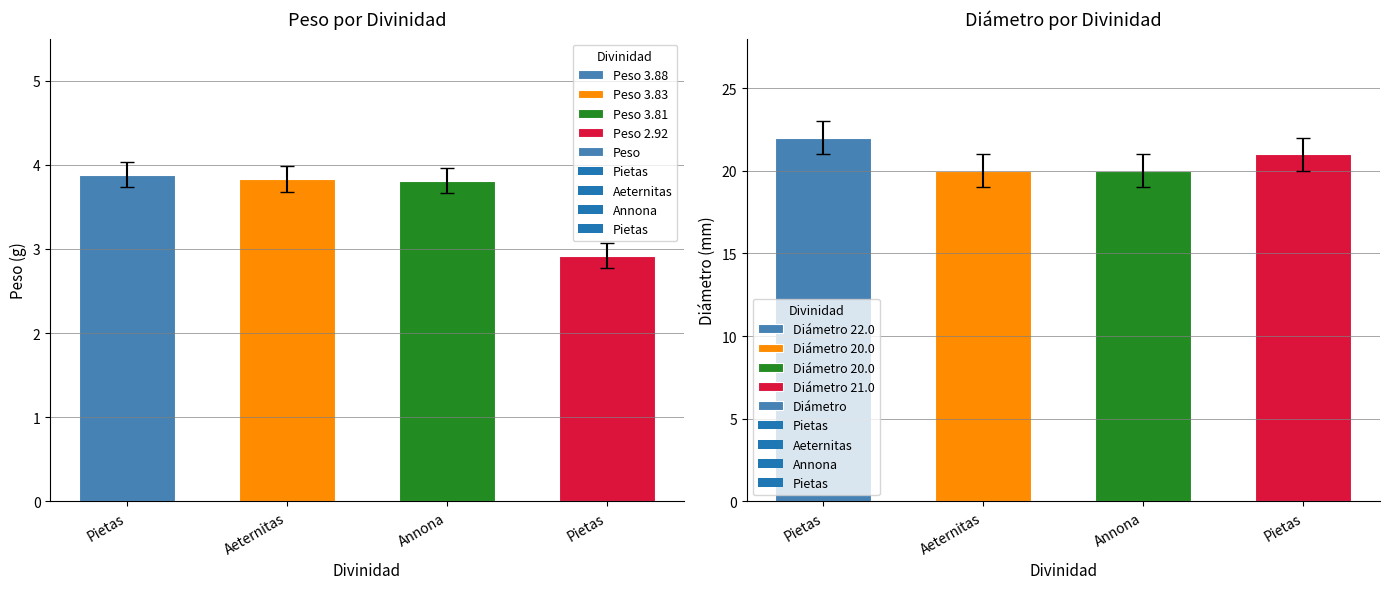

Reading left to right, list all the values displayed in this chart.

Peso: 3.9	3.8	3.8	2.9
Diámetro: 22.0	20.0	20.0	21.0